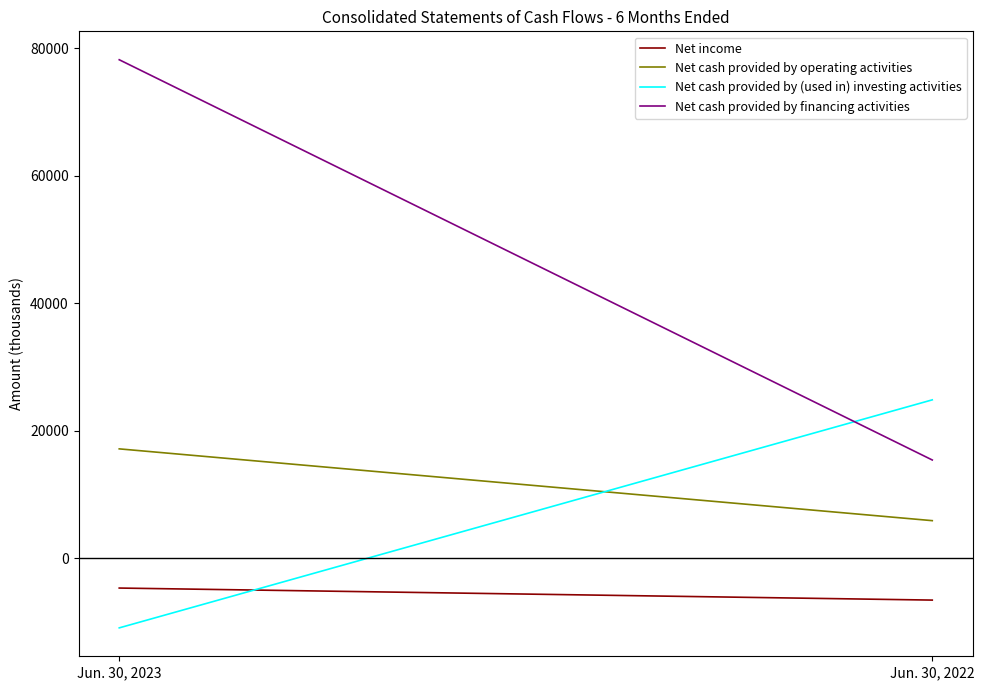

Rank the series at Jun. 30, 2022 from lowest to highest value.

Net income, Net cash provided by operating activities, Net cash provided by financing activities, Net cash provided by (used in) investing activities